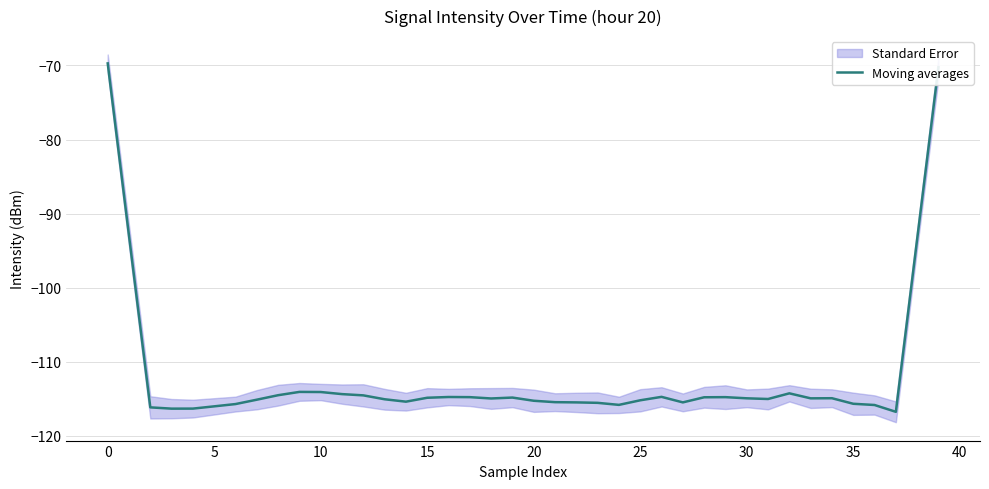

At which category does the chart reach its minimum across all series?

37